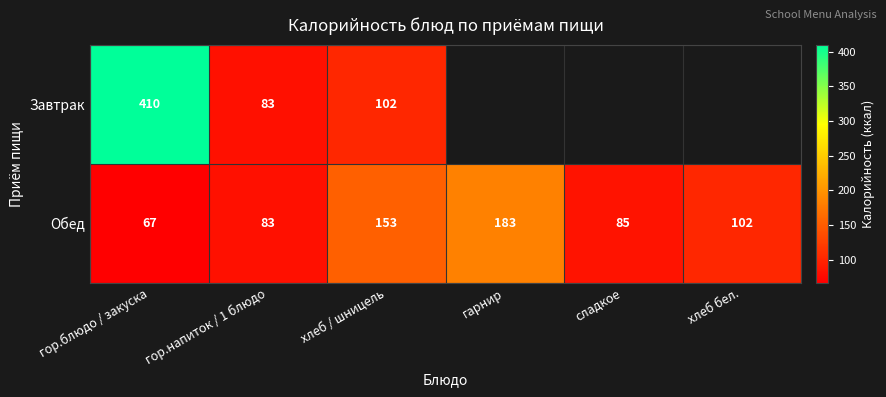

The Обед series shows 55 at сладкое. True or false?

False